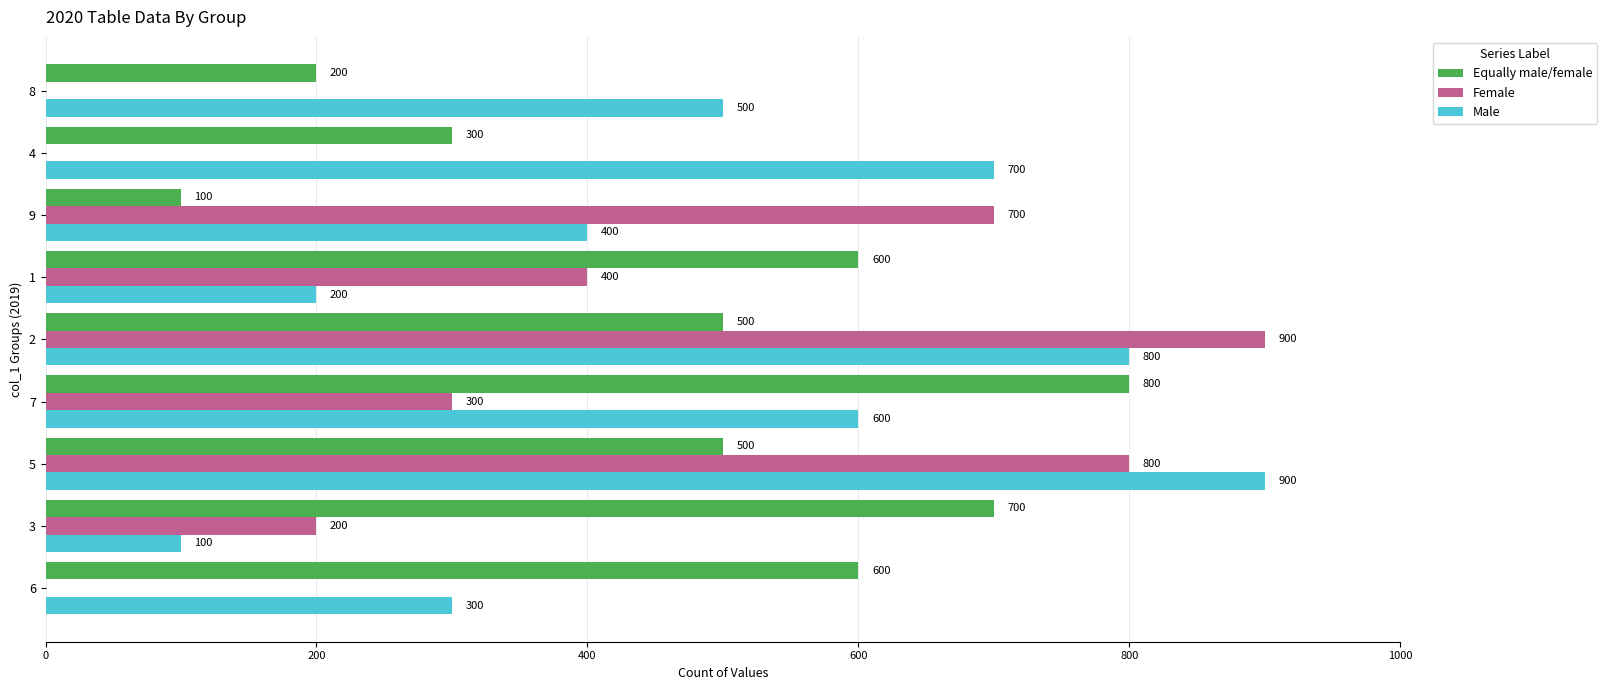

The value of Equally male/female at 3 is 225. True or false?

False